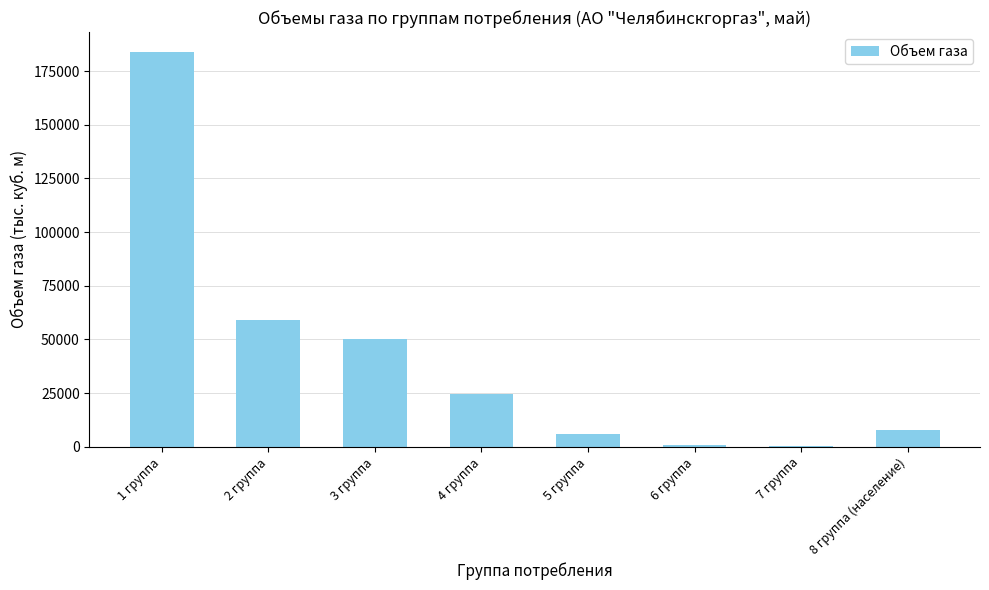

At which category does the chart reach its peak across all series?

1 группа